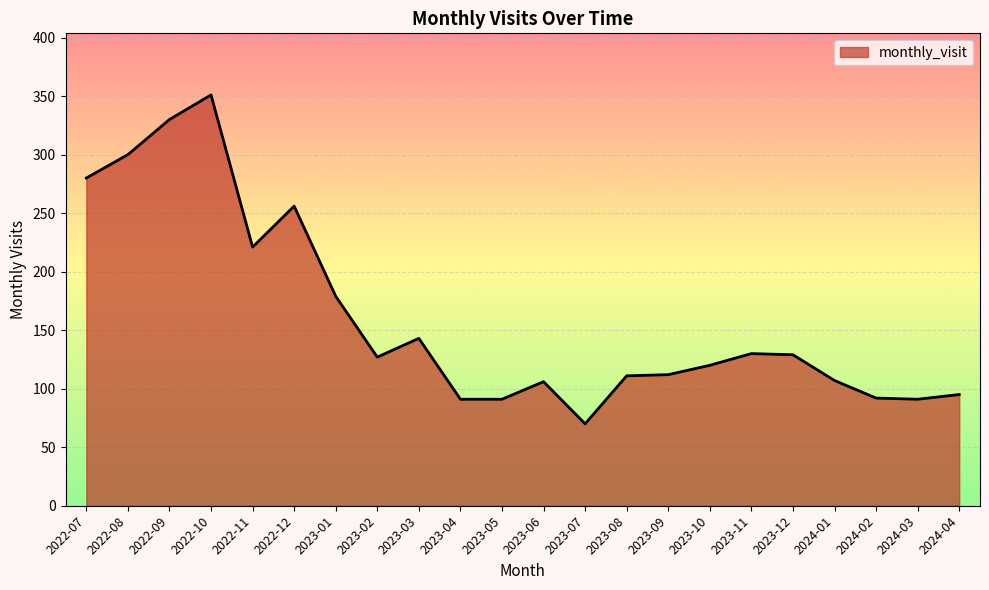

What is the difference between the maximum and minimum values?

281